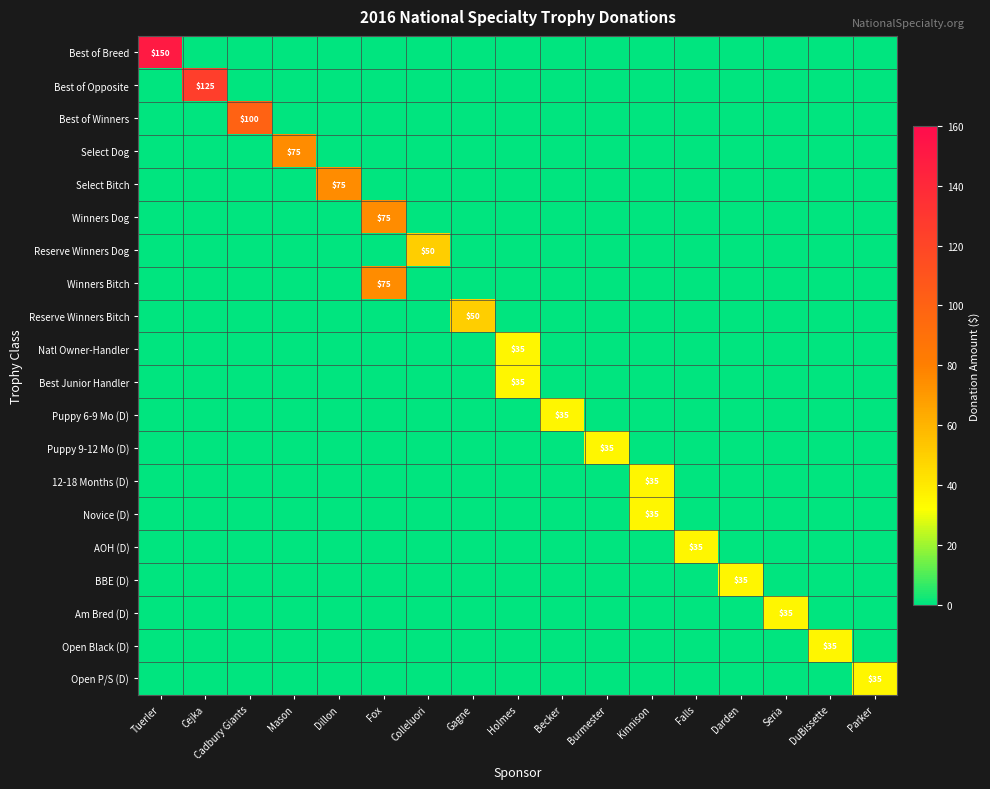

Which series has the widest spread of values?

Best of Breed